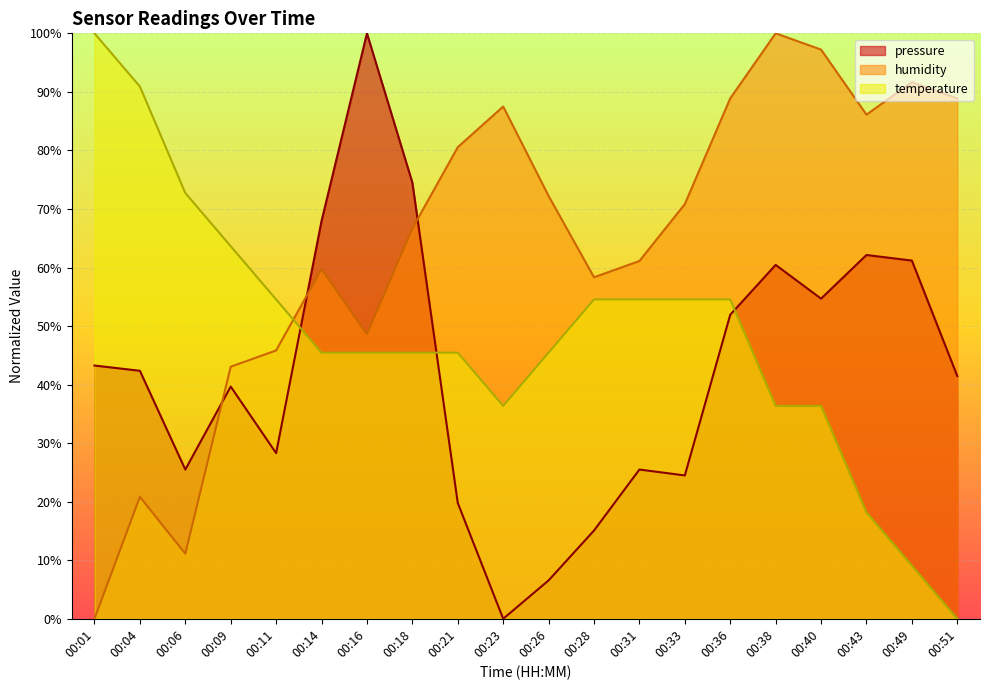

Where is temperature nearest to the value 50?

00:14